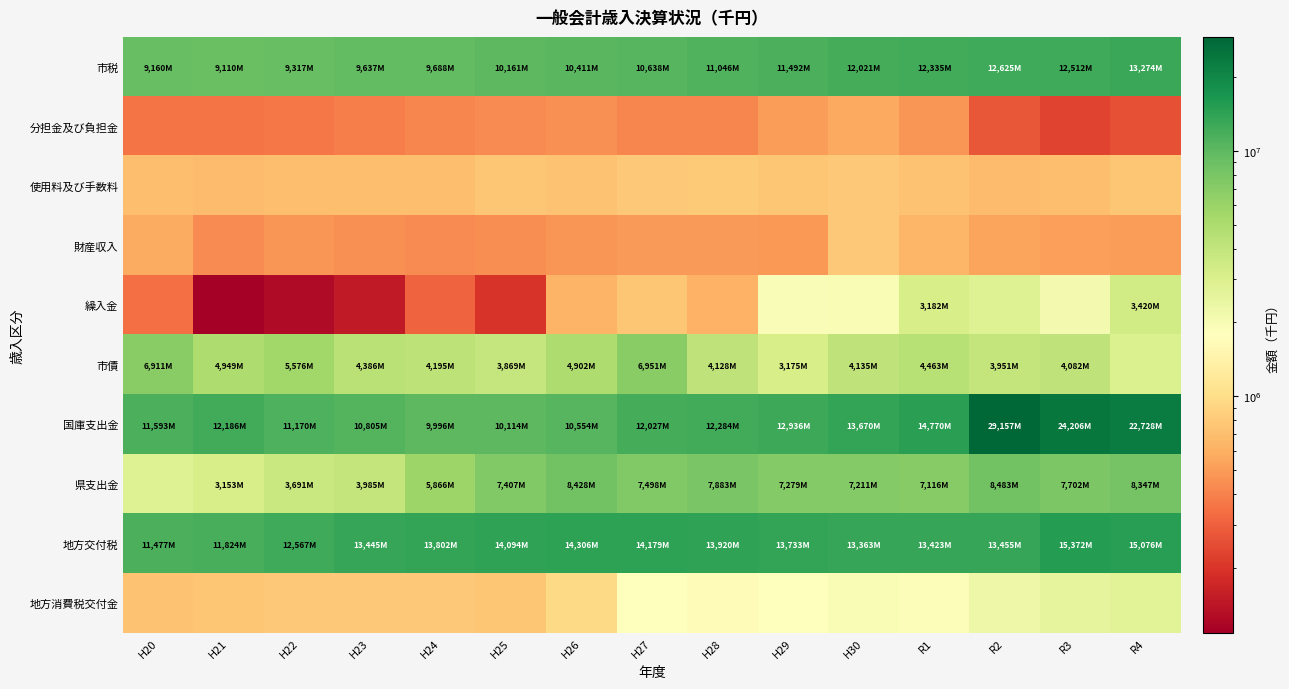

Reading left to right, transcribe all the data shown in this chart.

市税: H20=9160282	H21=9110839	H22=9317160	H23=9637540	H24=9688725	H25=10161975	H26=10411537	H27=10638963	H28=11046672	H29=11492455	H30=12021354	R1=12335193	R2=12625845	R3=12512013	R4=13274889
分担金及び負担金: H20=359099	H21=358710	H22=361552	H23=390276	H24=413727	H25=435085	H26=456477	H27=419797	H28=416422	H29=503775	H30=560964	R1=479569	R2=273496	R3=229826	R4=255387
使用料及び手数料: H20=703476	H21=695087	H22=696703	H23=706430	H24=704408	H25=771872	H26=733633	H27=785081	H28=794036	H29=771495	H30=783868	R1=735991	R2=682103	R3=709360	R4=761456
財産収入: H20=580729	H21=436892	H22=469867	H23=449562	H24=435908	H25=441283	H26=471895	H27=492836	H28=494580	H29=483532	H30=782497	R1=651137	R2=544616	R3=513241	R4=506347
繰入金: H20=338359	H21=108546	H22=124551	H23=149148	H24=303208	H25=199367	H26=635749	H27=765381	H28=614253	H29=1926761	H30=1957049	R1=3182496	R2=2873898	R3=2109010	R4=3420809
市債: H20=6911765	H21=4949682	H22=5576063	H23=4386774	H24=4195776	H25=3869626	H26=4902471	H27=6951888	H28=4128001	H29=3175350	H30=4135033	R1=4463731	R2=3951430	R3=4082750	R4=2958438
国庫支出金: H20=11593662	H21=12186188	H22=11170699	H23=10805254	H24=9996721	H25=10114697	H26=10554484	H27=12027606	H28=12284098	H29=12936704	H30=13670559	R1=14770921	R2=29157642	R3=24206525	R4=22728224
県支出金: H20=2832033	H21=3153077	H22=3691250	H23=3985705	H24=5866225	H25=7407480	H26=8428527	H27=7498636	H28=7883981	H29=7279441	H30=7211291	R1=7116020	R2=8483445	R3=7702182	R4=8347166
地方交付税: H20=11477820	H21=11824871	H22=12567544	H23=13445769	H24=13802876	H25=14094602	H26=14306591	H27=14179565	H28=13920691	H29=13733506	H30=13363890	R1=13423860	R2=13455879	R3=15372618	R4=15076297
地方消費税交付金: H20=727129	H21=774960	H22=790723	H23=779147	H24=776511	H25=772287	H26=961008	H27=1803771	H28=1642828	H29=1763432	H30=1941616	R1=1866422	R2=2307420	R3=2545815	R4=2737656